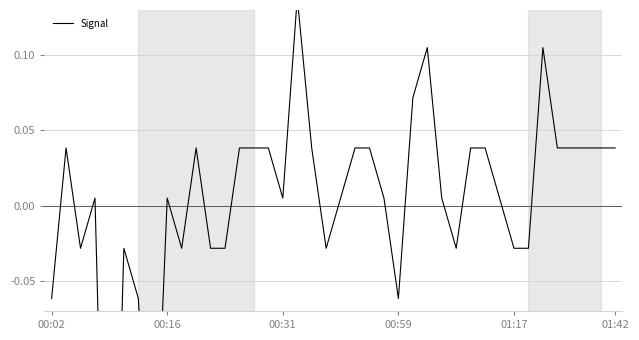

Does the chart have visible grid lines?

Yes